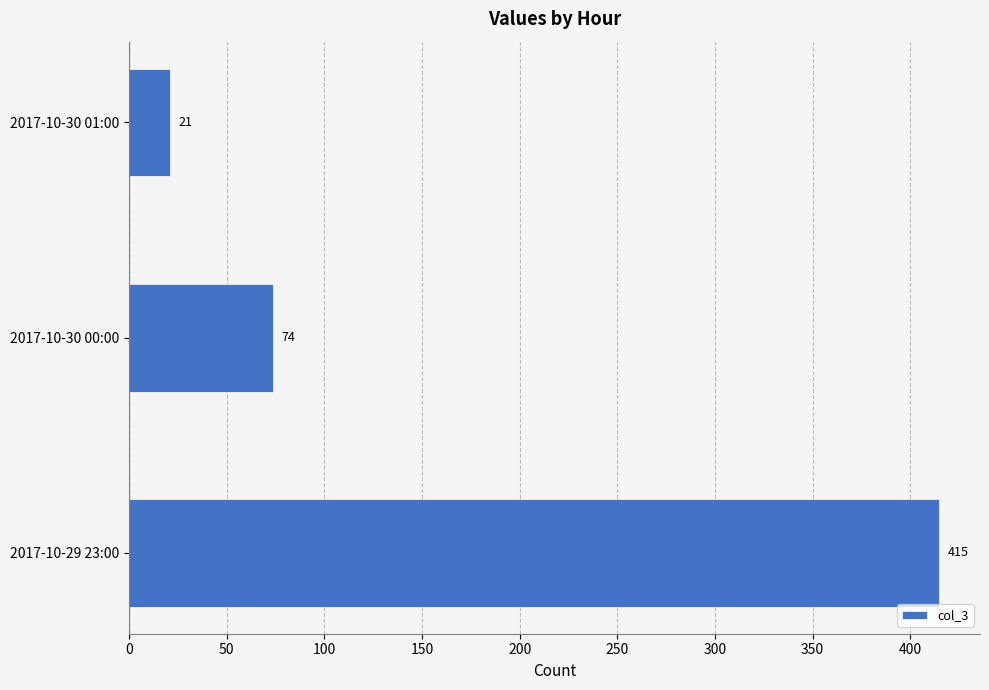

Reading top to bottom, extract all data points from this chart.

2017-10-30 01:00=21	2017-10-30 00:00=74	2017-10-29 23:00=415